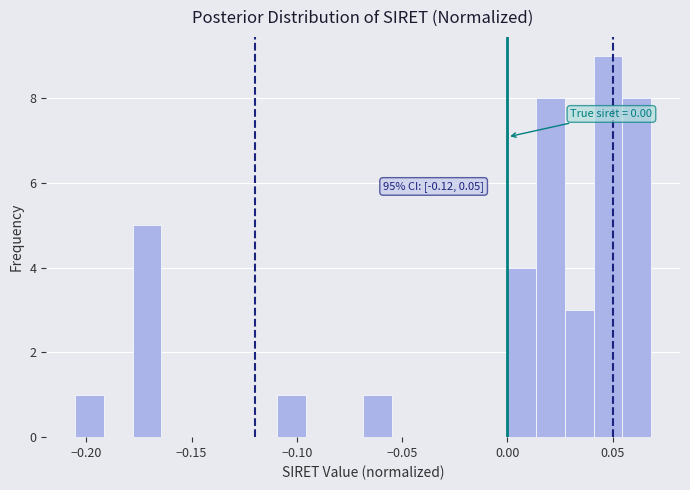

Read against the x-axis, roughly where is the centre of the tallest bar?

0.050